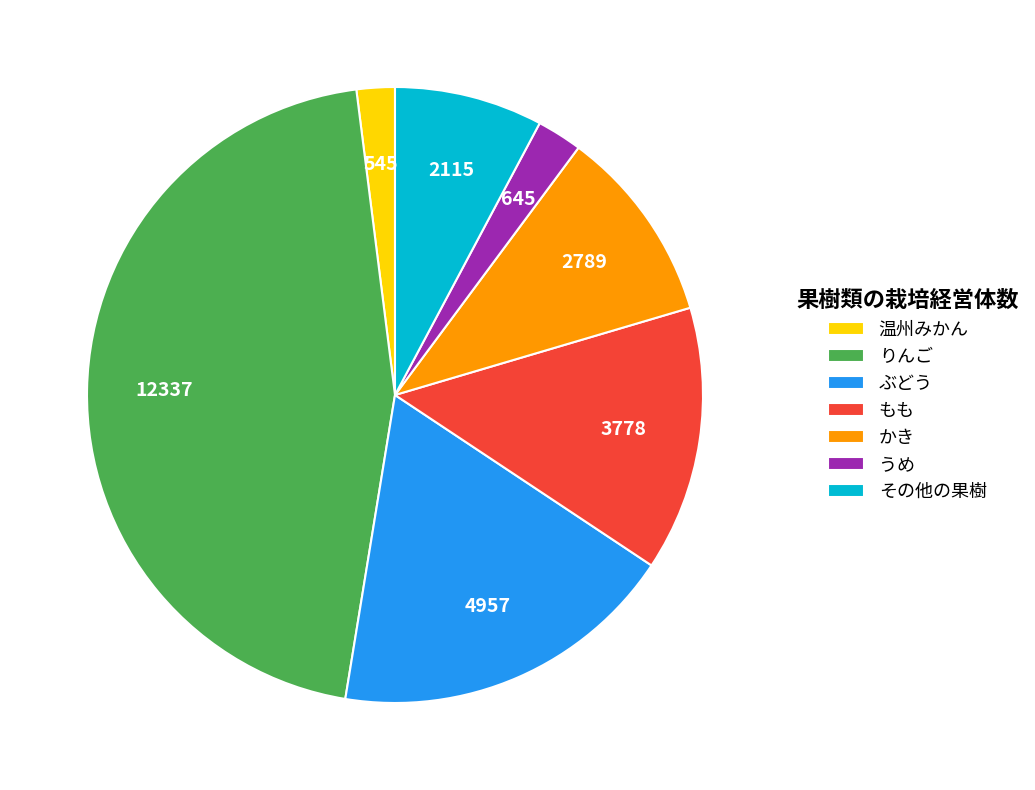

What is the largest slice in the pie chart?

りんご